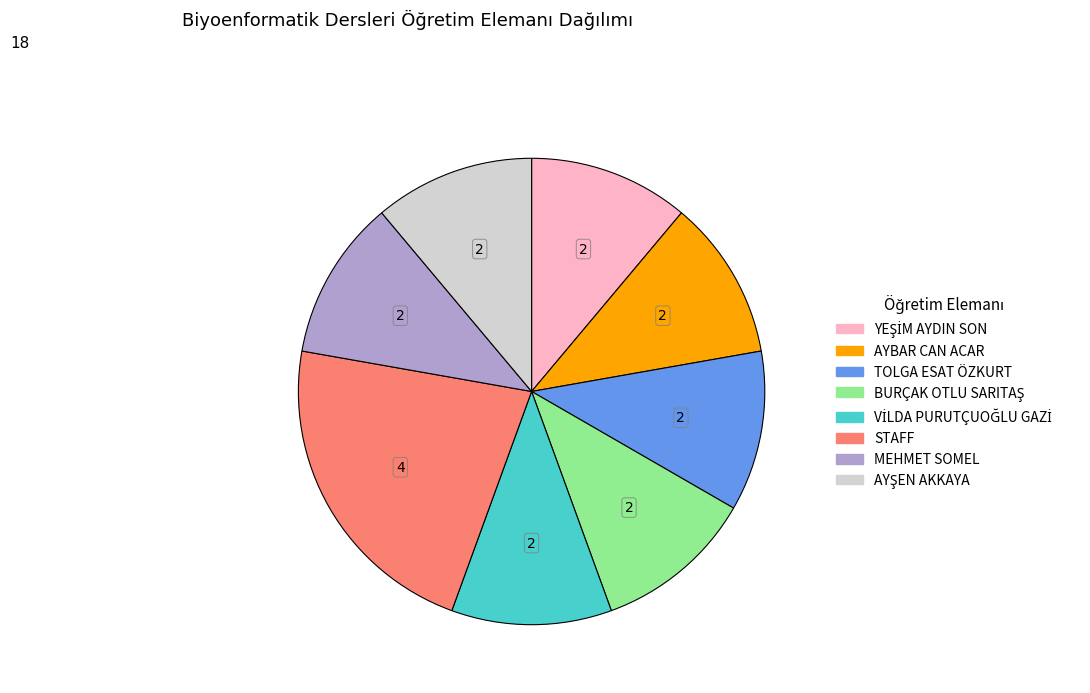

Does any single category account for the majority?

No